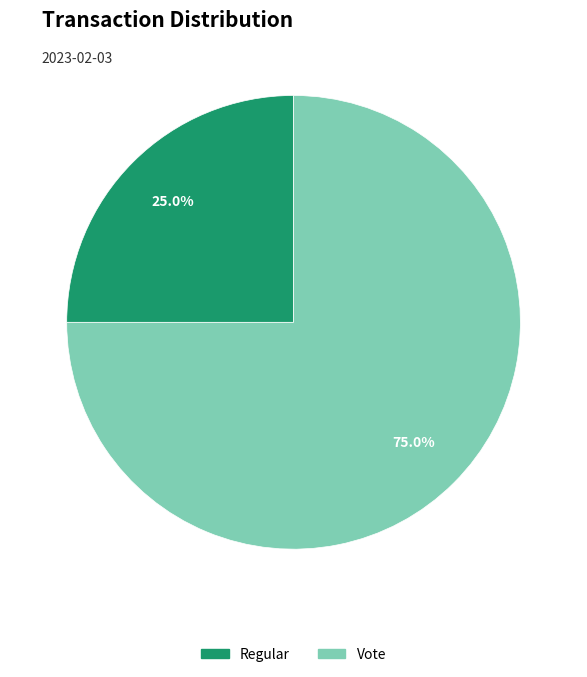

Which slice is the largest?

Vote